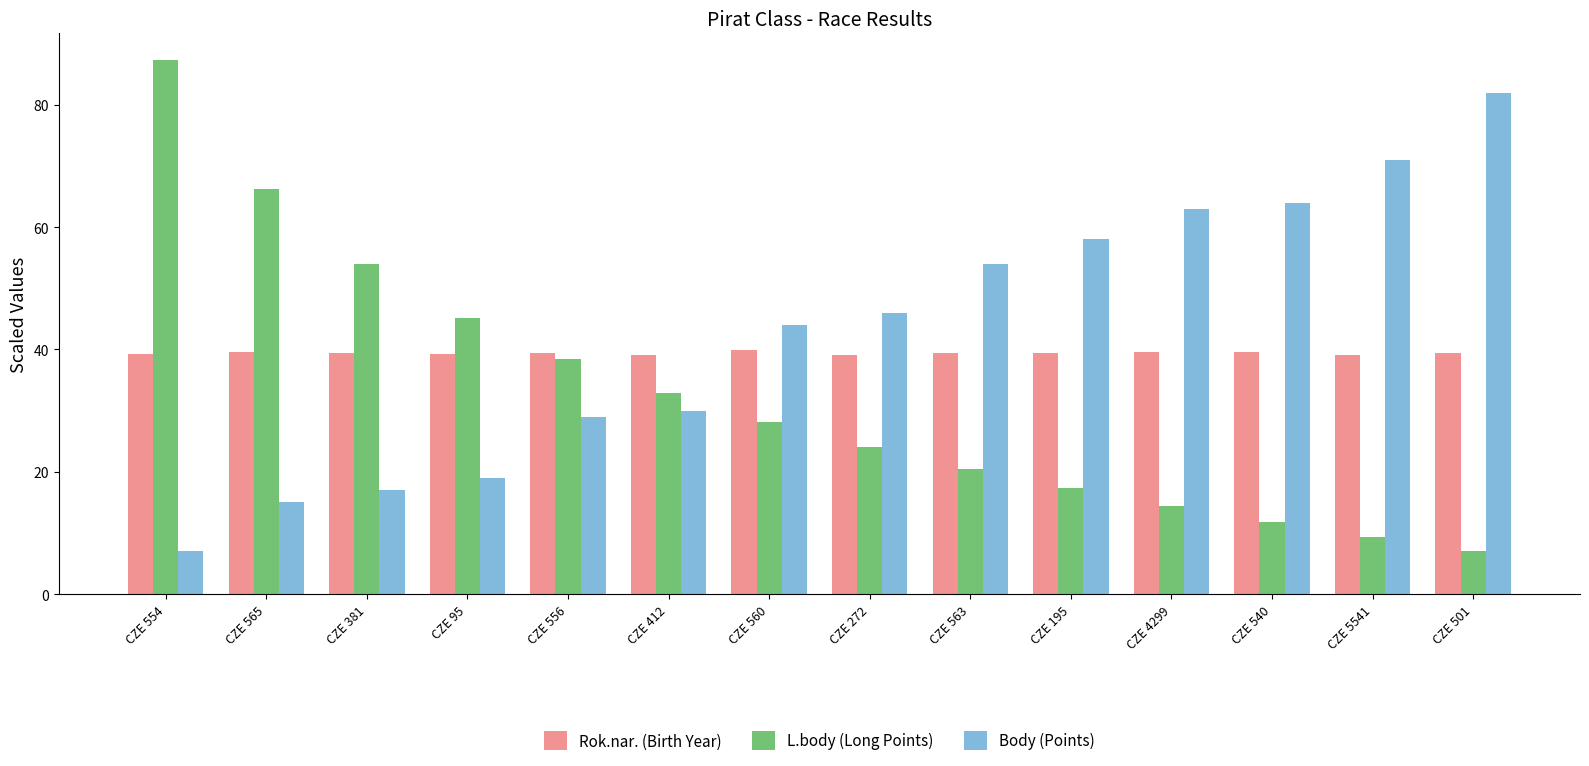

What is the highest value of the Rok.nar. (Birth Year) series?

39.9